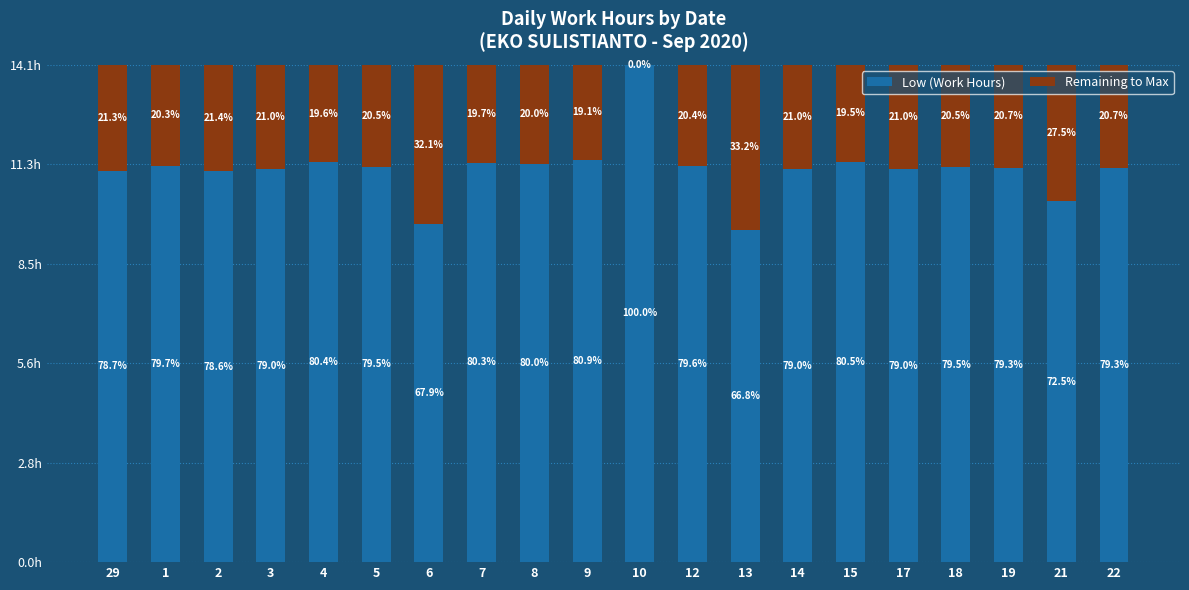

What position from the right is 3?

17